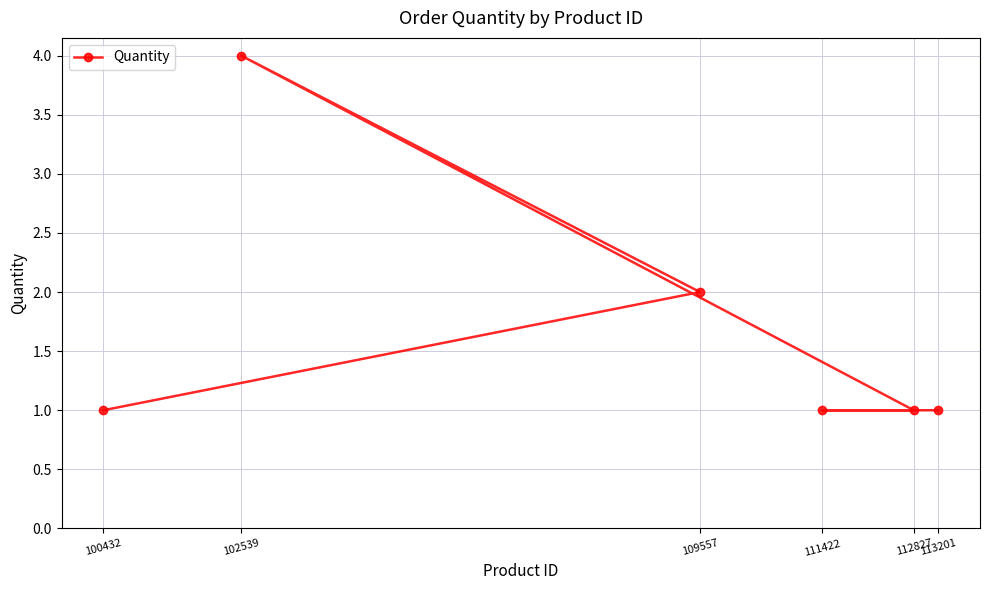

What is the ratio of the value at 113201 to the value at 100432?

1.0